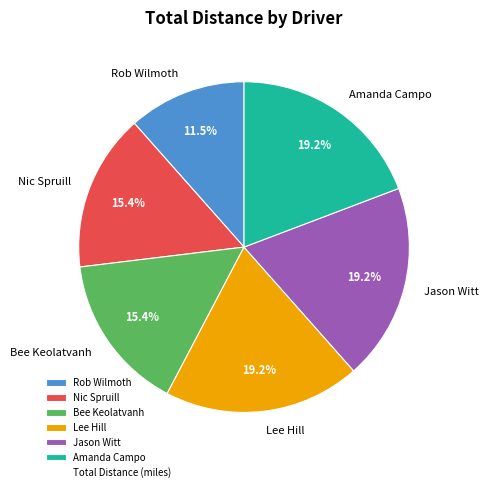

Between Jason Witt and Bee Keolatvanh, which is larger?

Jason Witt